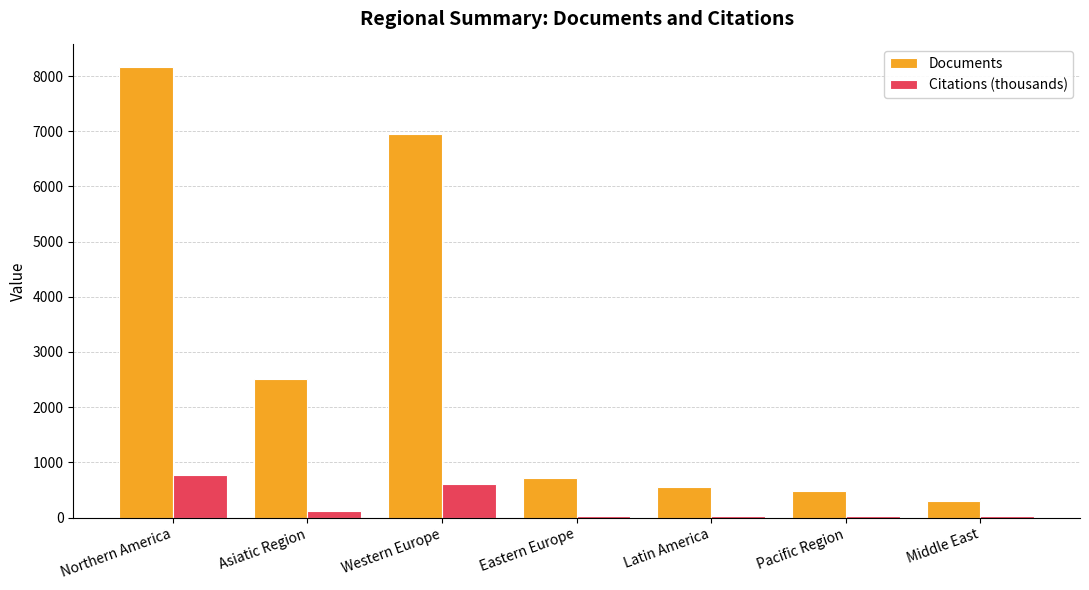

Count the number of data series in this chart.

2